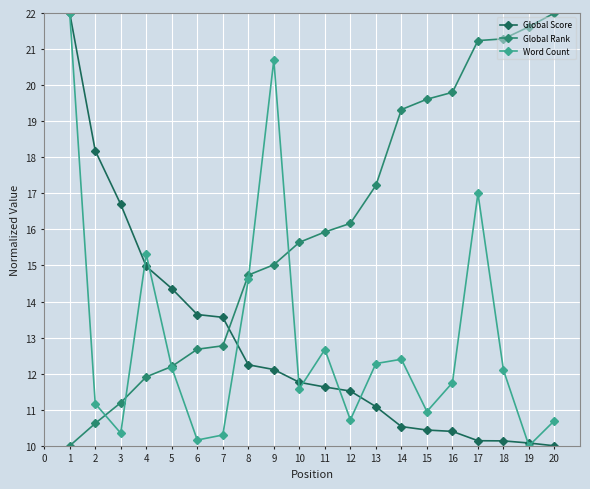

What is the highest value of the Global Score series?

22.0